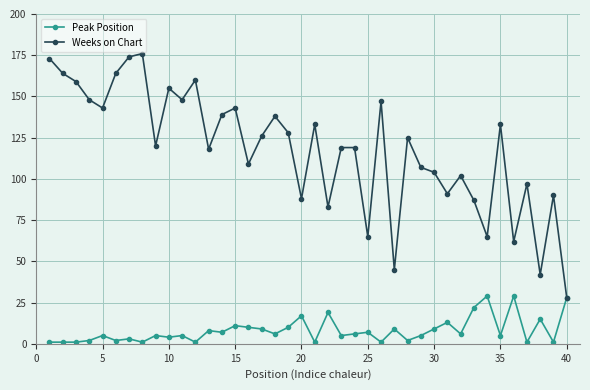

True or false: Peak Position has more than 0 points higher than both neighbors.

True